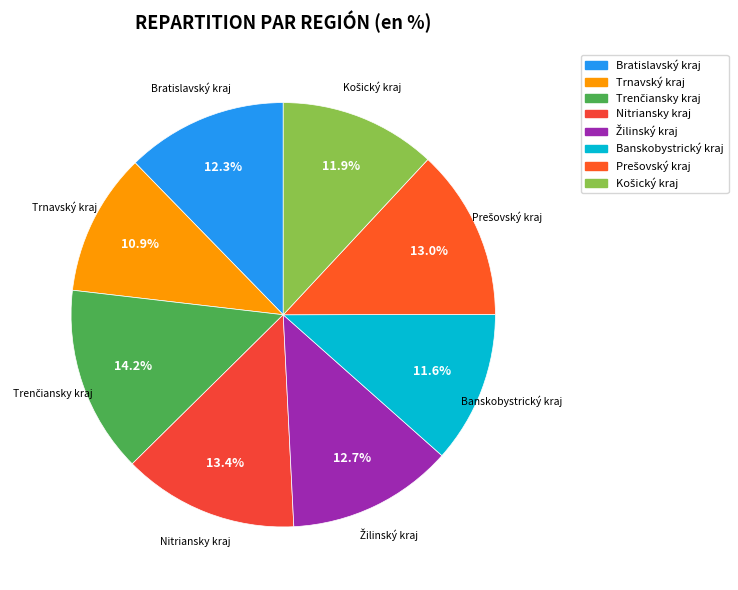

Is there a majority slice in this chart?

No